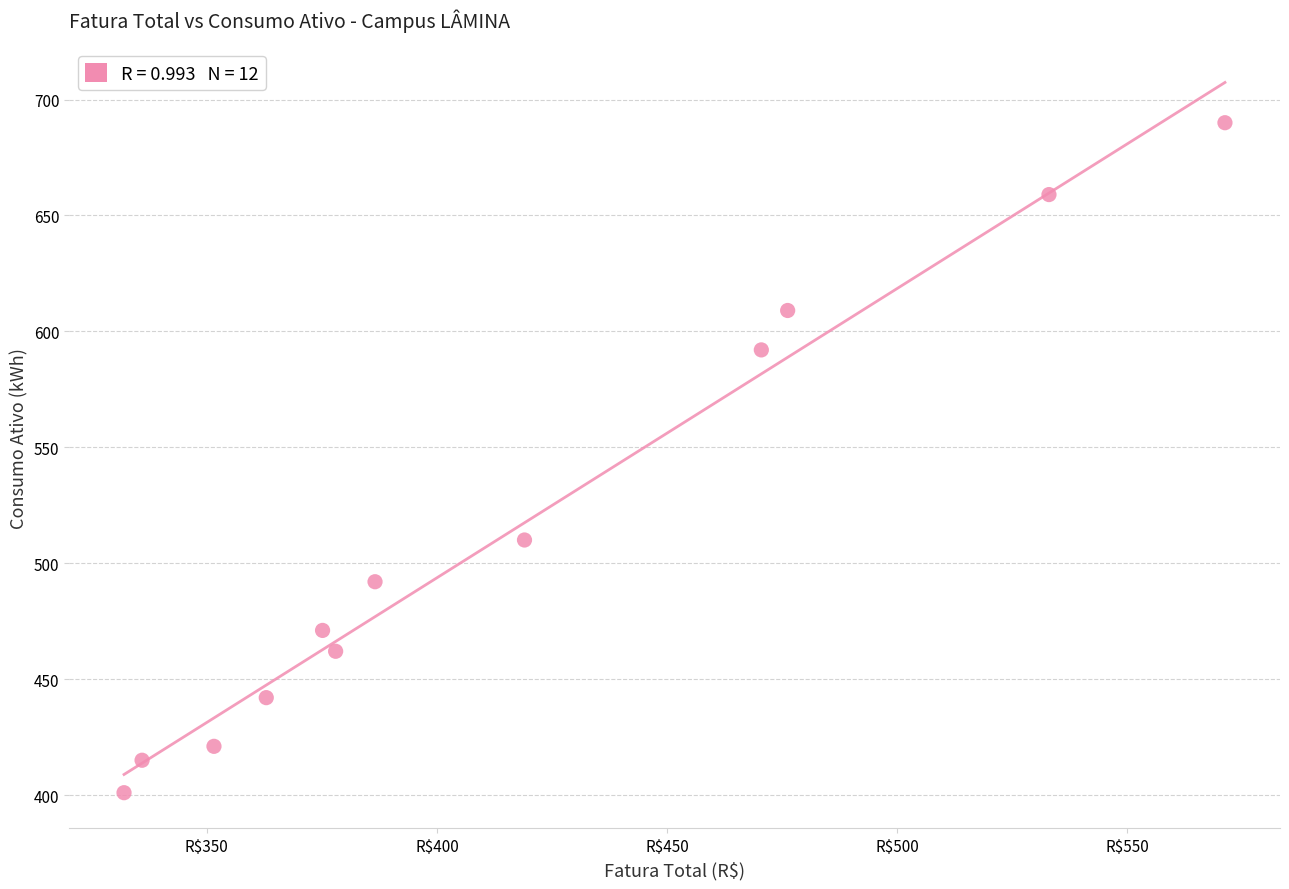

What Y value in the scatter plot is closest to 545?

510